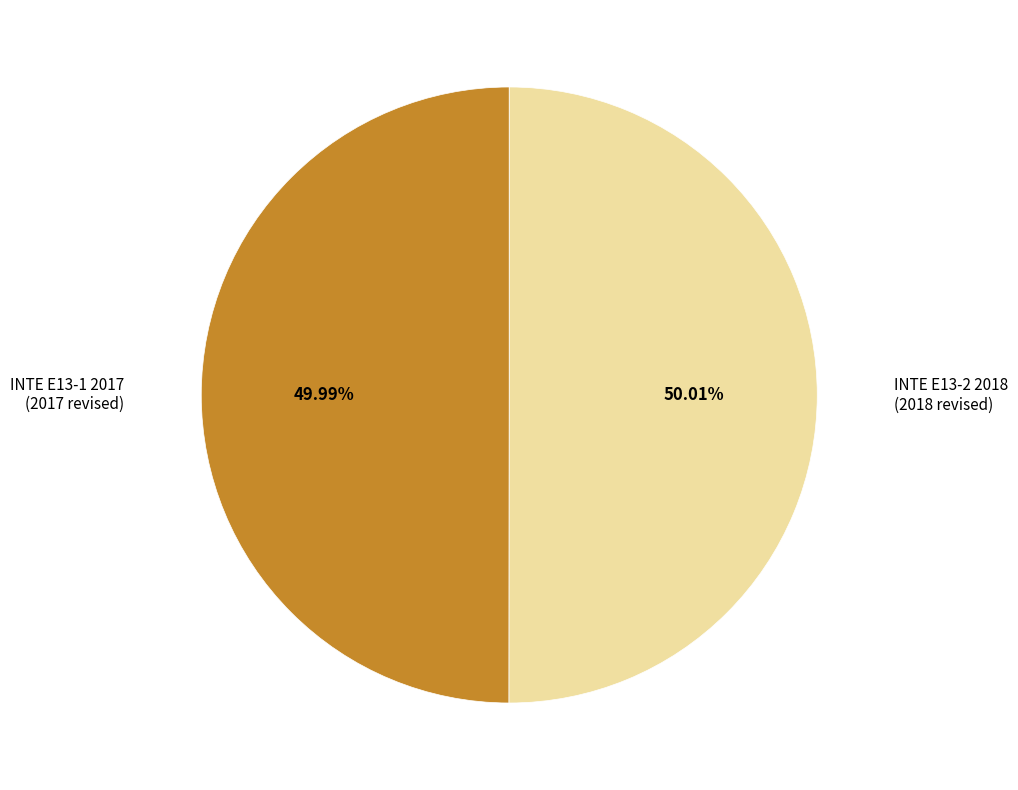

Is there a majority slice in this chart?

Yes